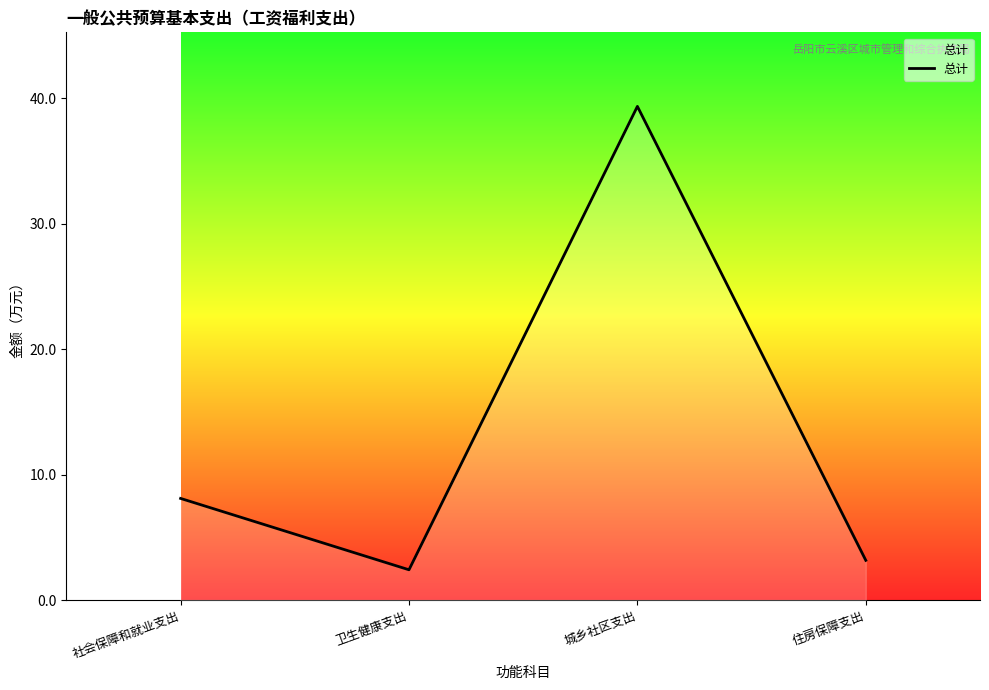

At which category does the chart reach its minimum across all series?

卫生健康支出